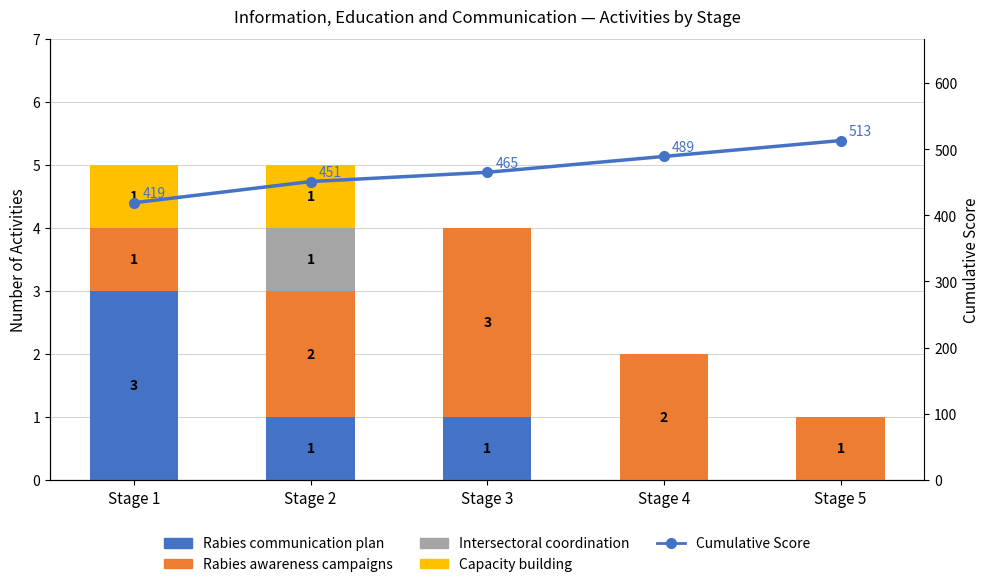

List the series in order of their peak value, highest first.

Cumulative Score, Rabies communication plan, Rabies awareness campaigns, Intersectoral coordination, Capacity building